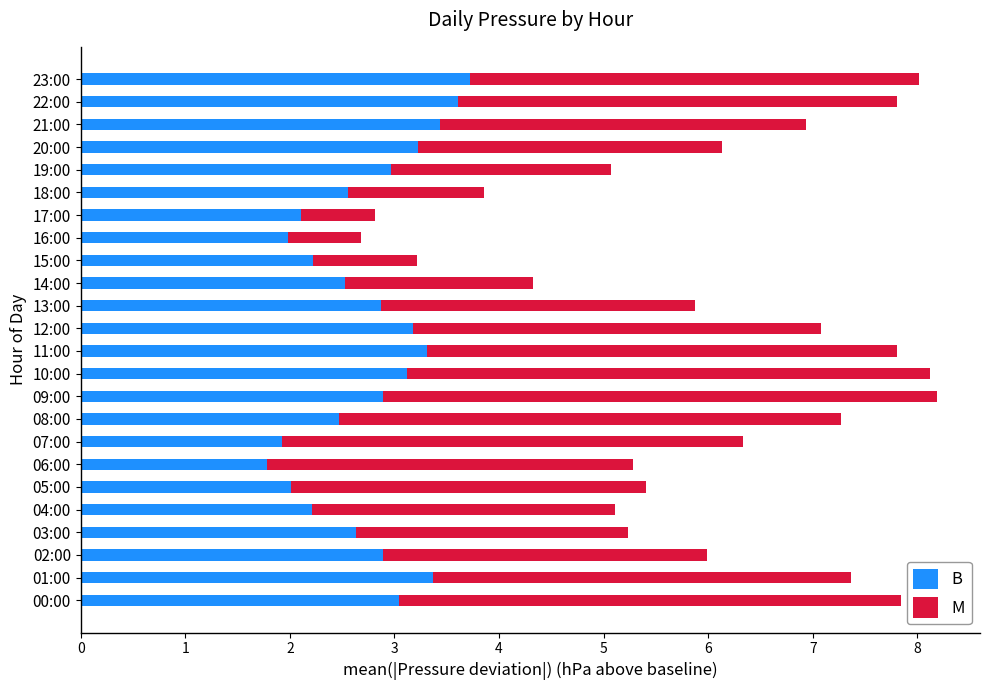

What is the lowest value of the B series?

1.8